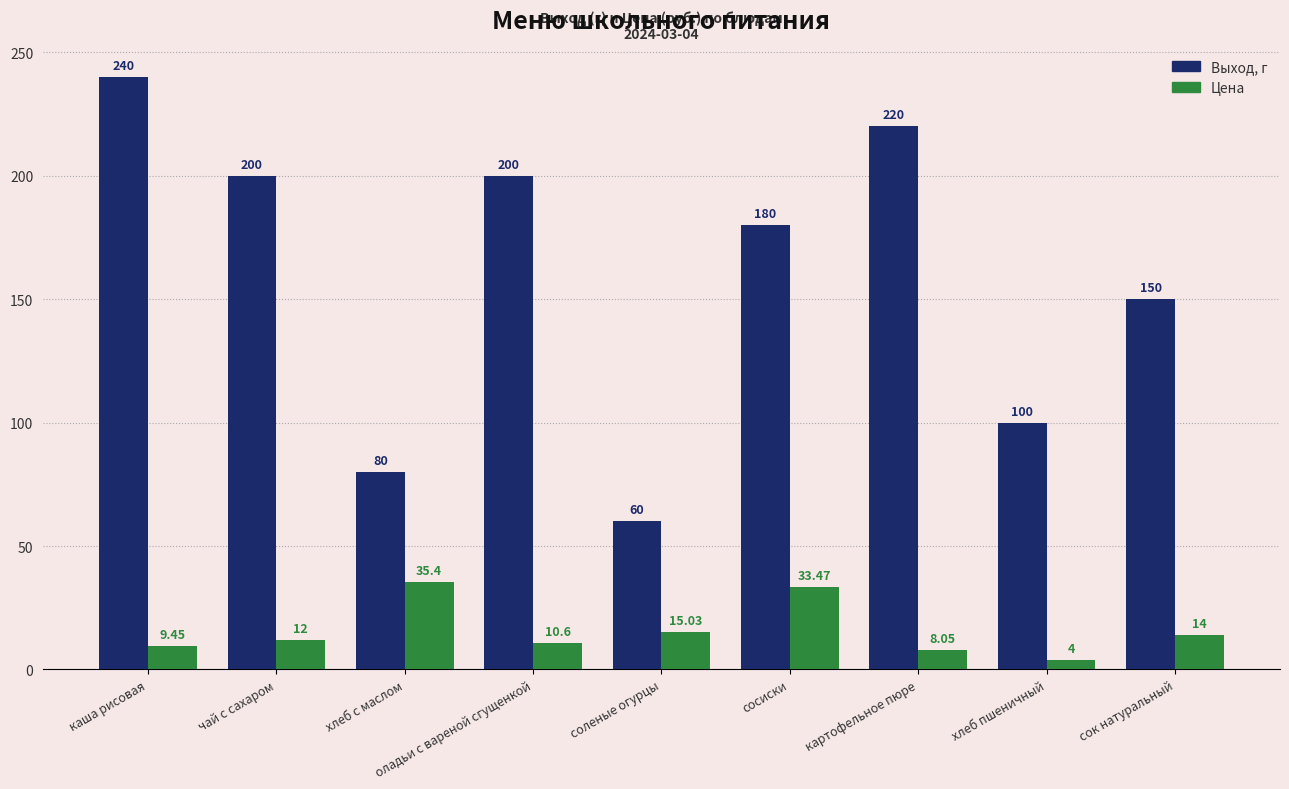

What is the difference between the second highest and second lowest values in the Выход, г series?

140.0